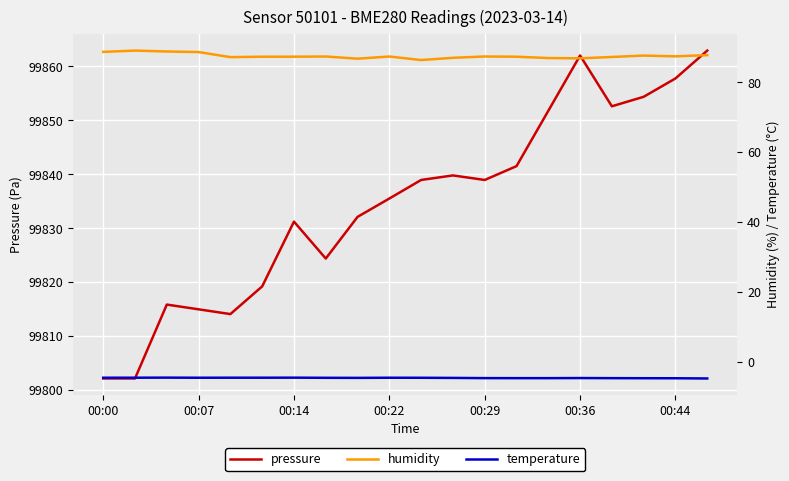

True or false: temperature and humidity intersect in this chart.

False